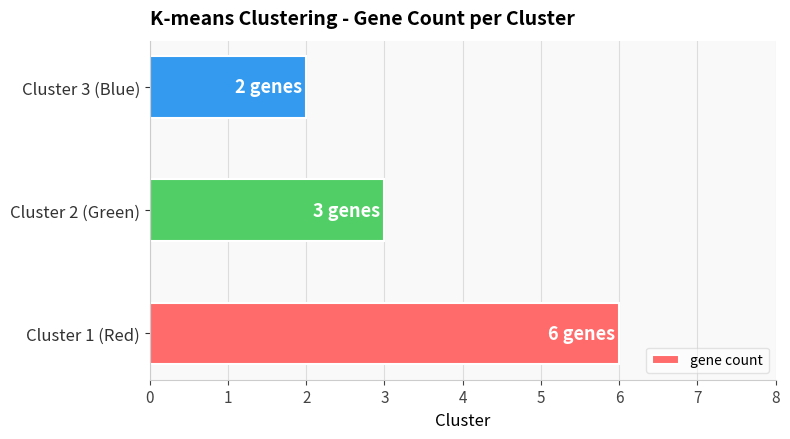

What is the average value?

4